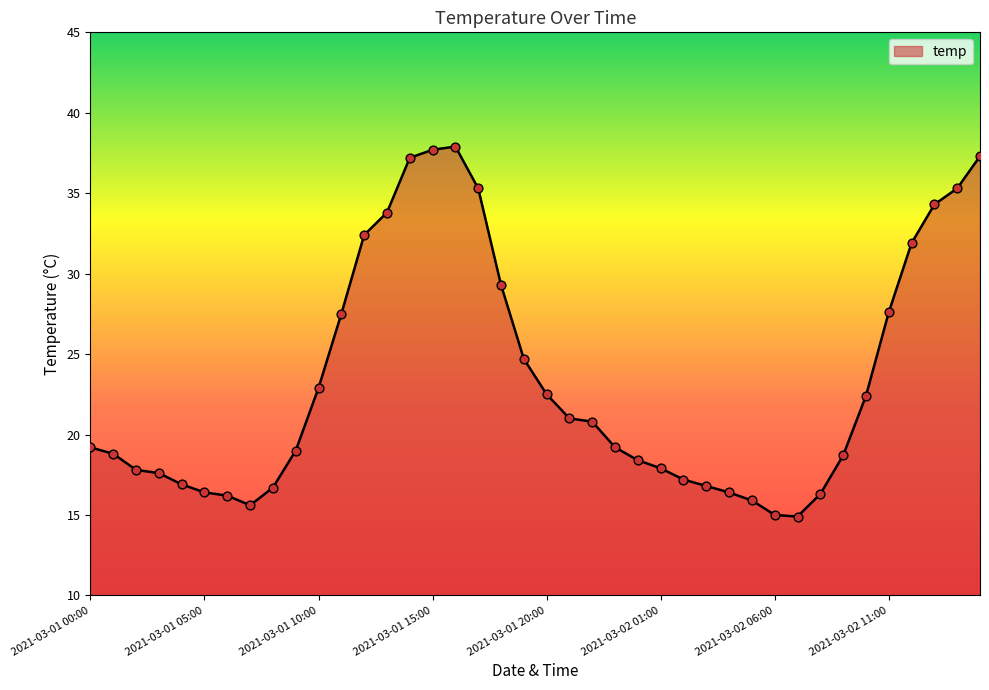

What is the maximum value shown in the chart?

37.9